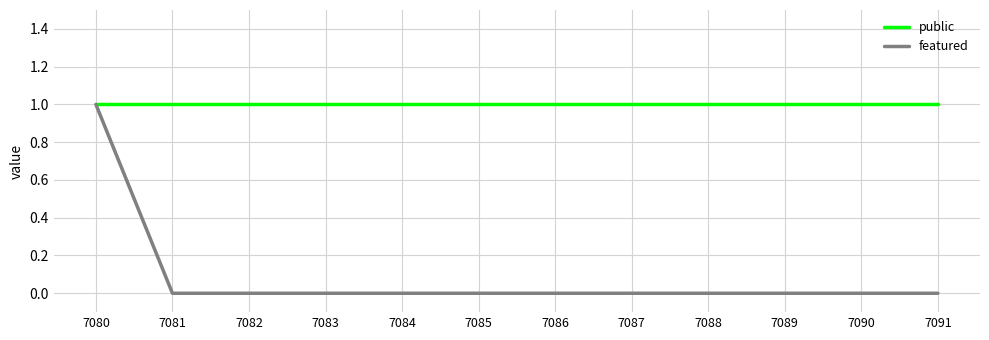

How many lines are shown in the chart?

2